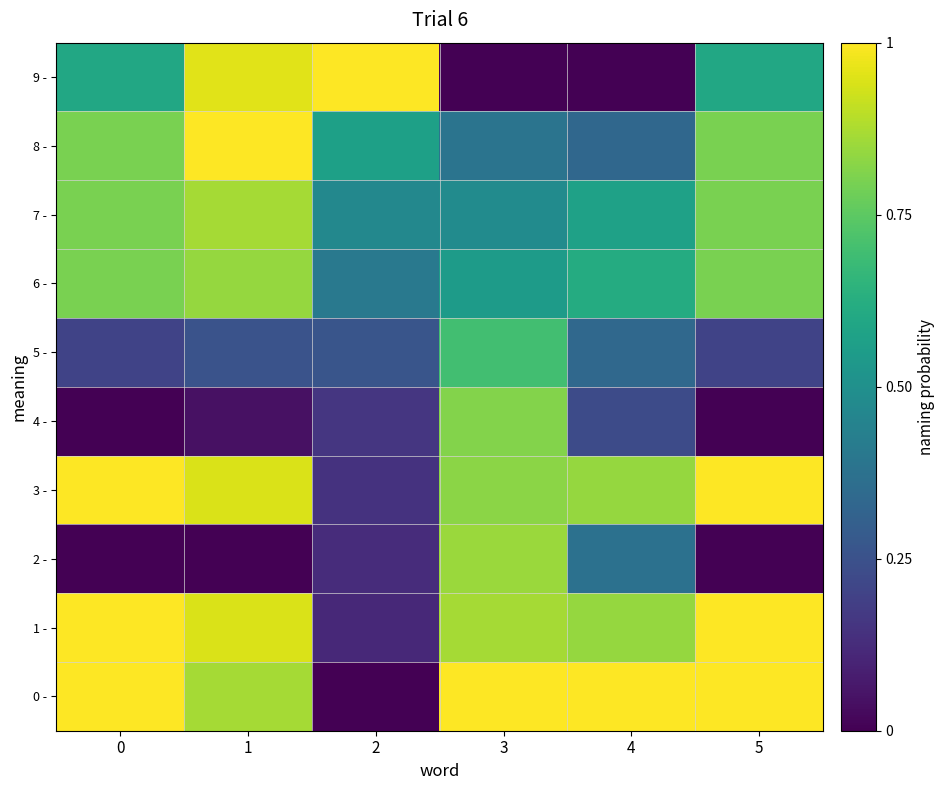

At 1, list the series in order from smallest to largest.

2 -, 4 -, 5 -, 6 -, 0 -, 7 -, 1 -, 3 -, 9 -, 8 -